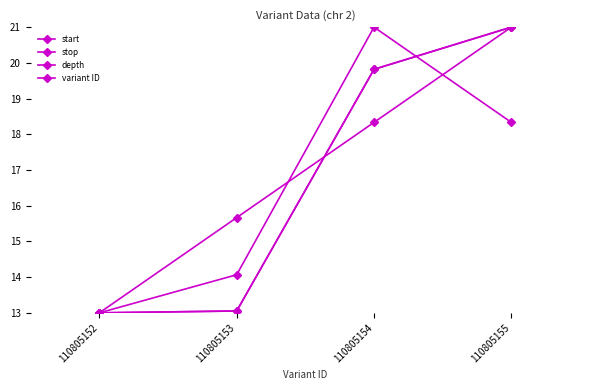

At 110805152, list the series in order from largest to smallest.

start, stop, depth, variant ID